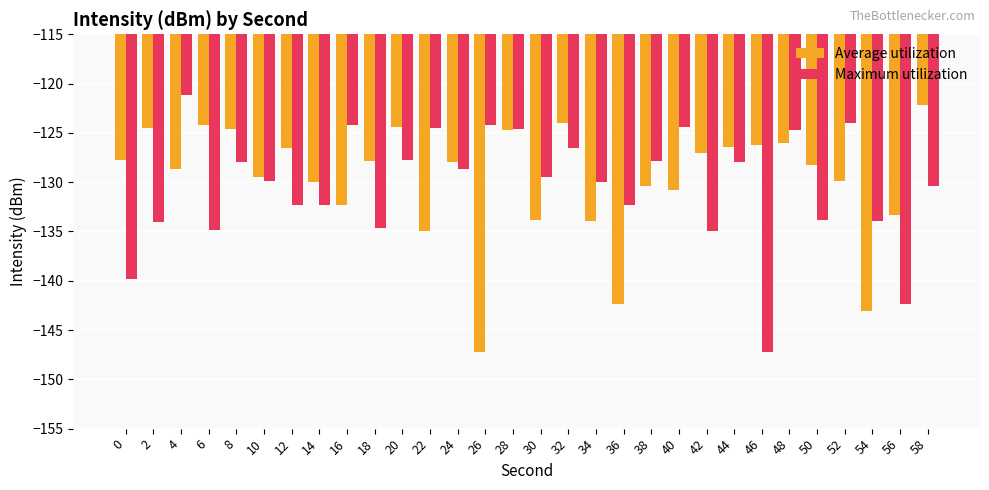

What is the lowest value of the Average utilization series?

-147.2